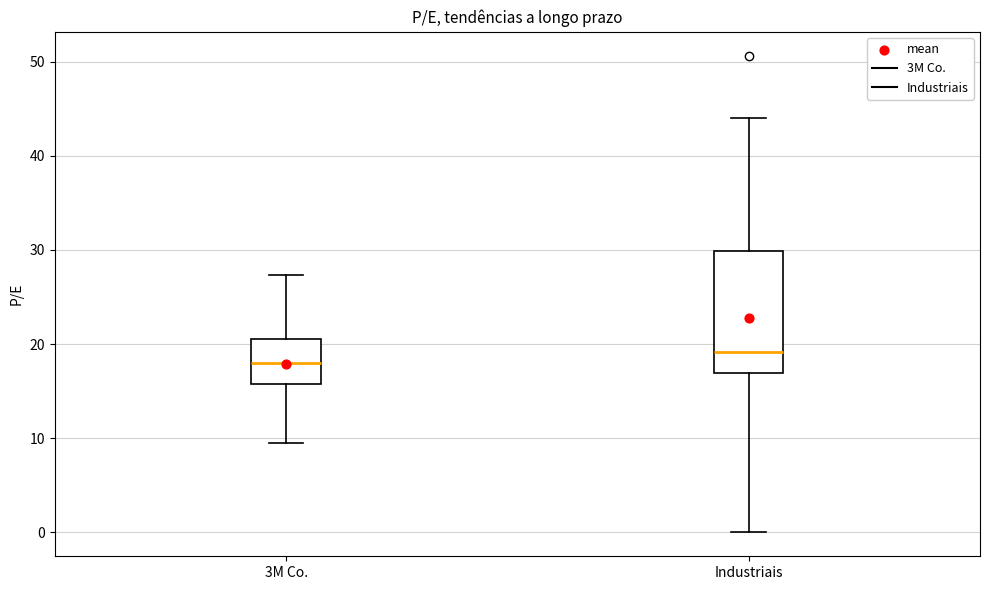

Comparing the boxes themselves (not the whiskers), which one is the tallest?

Industriais